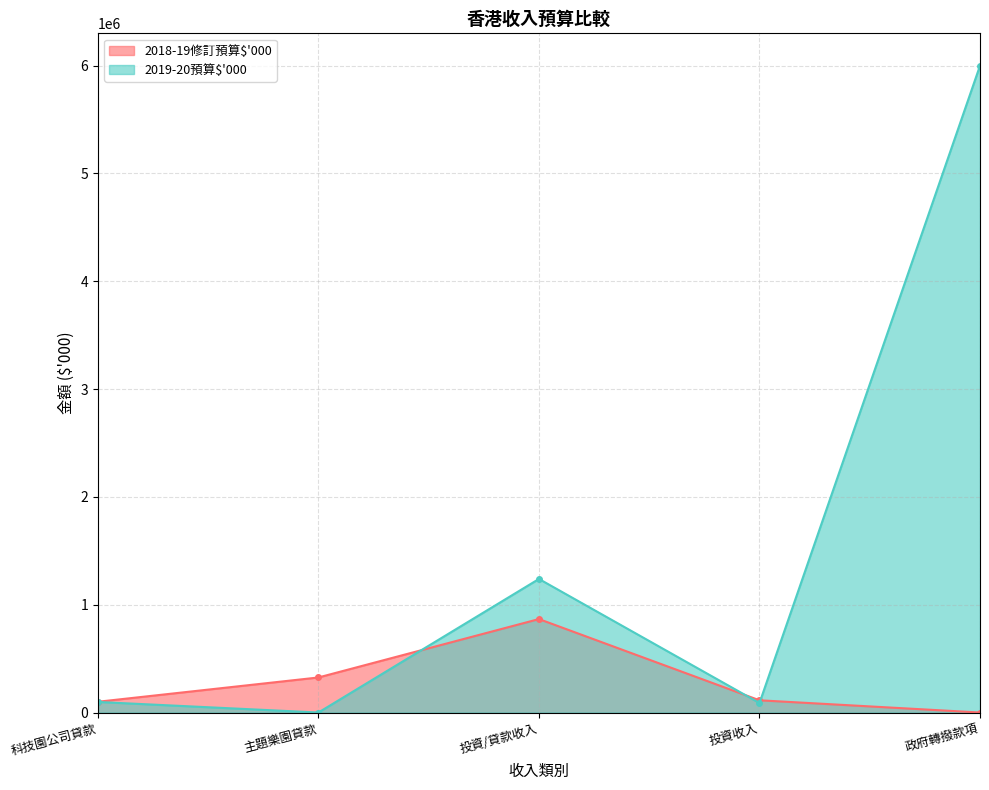

What is the value of the 2019-20預算$'000 point at the 1st from the left?

97946